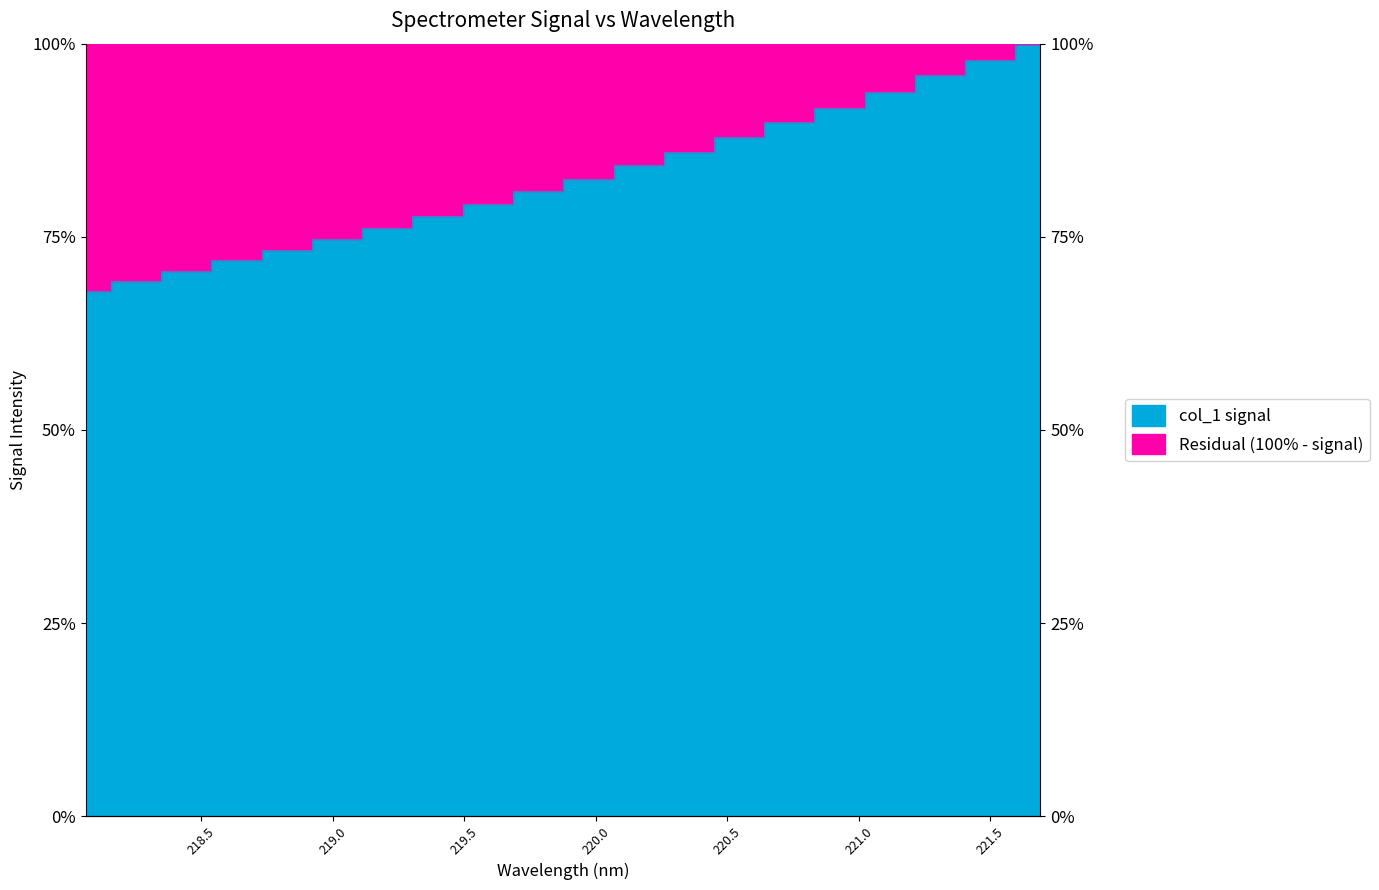

What is the difference between the maximum and second lowest values?

30.7